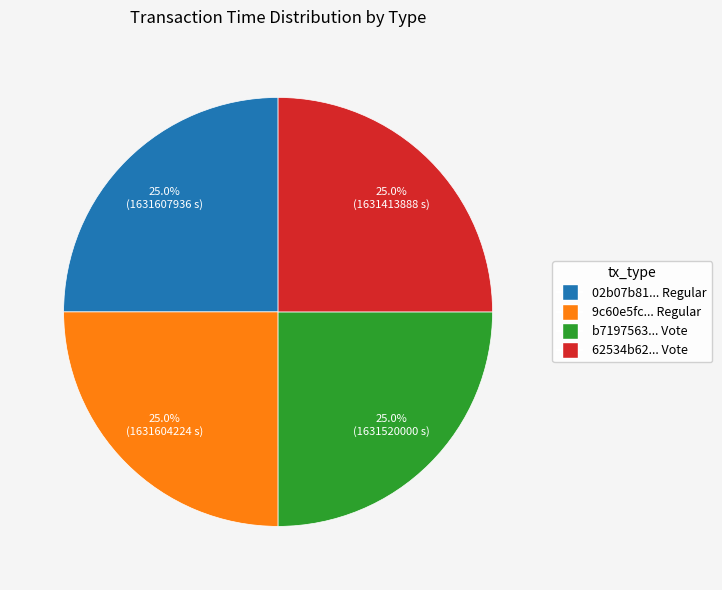

What is the ratio of the value at b7197563... Vote to the value at 9c60e5fc... Regular?

1.0